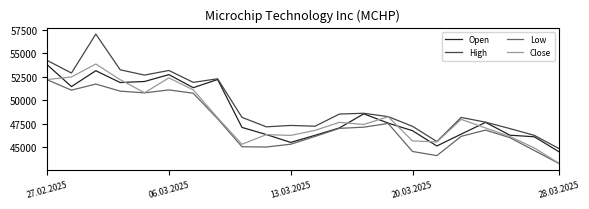

What is the lowest value of the Low series?

43234